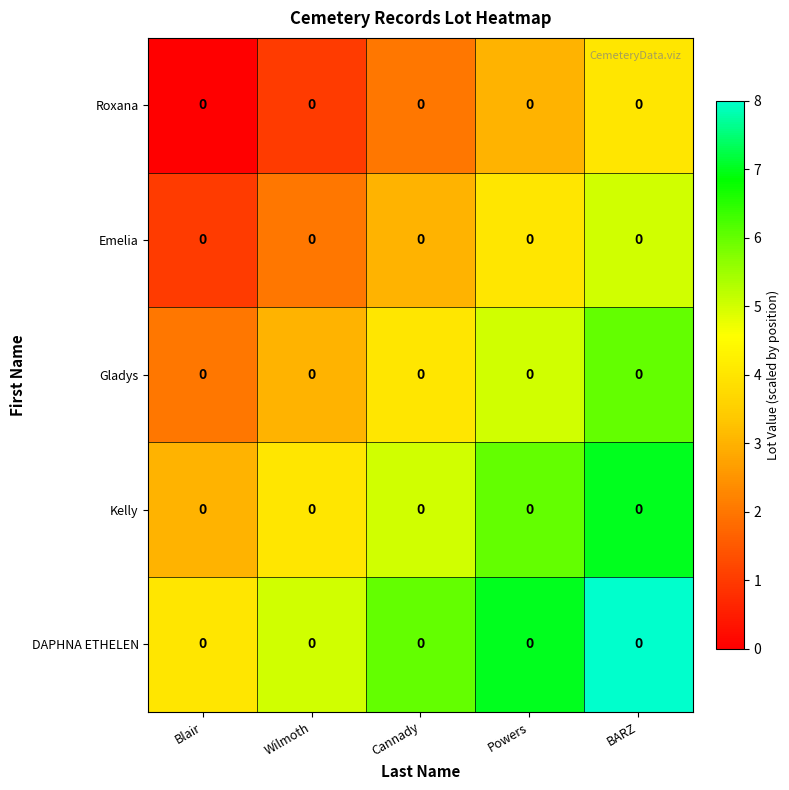

Rank the series at Powers from lowest to highest value.

Roxana, Emelia, Gladys, Kelly, DAPHNA ETHELEN